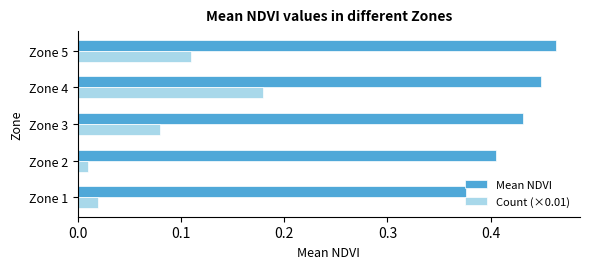

At which label is Mean NDVI closest to 0?

Zone 1